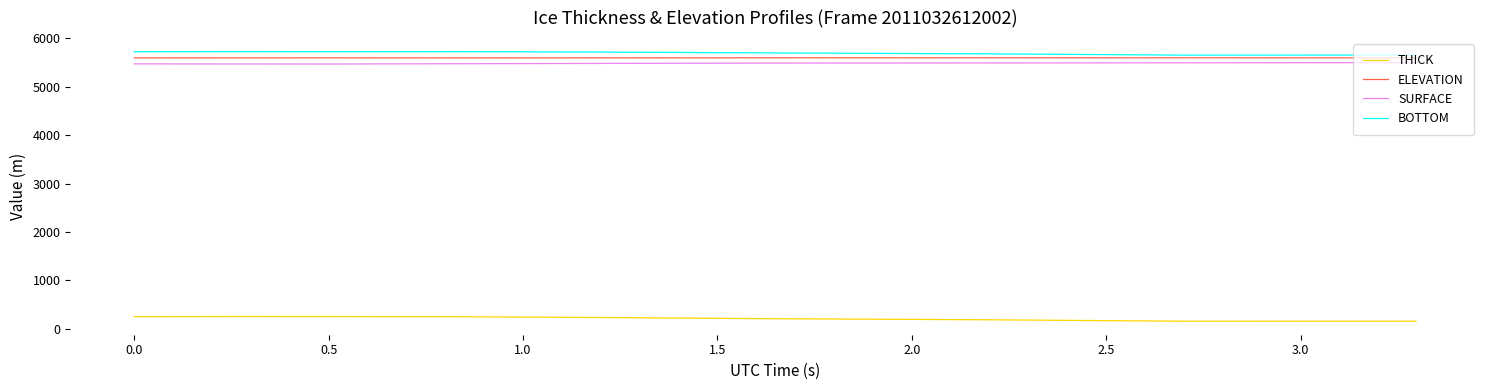

True or false: THICK and ELEVATION cross at least once.

False